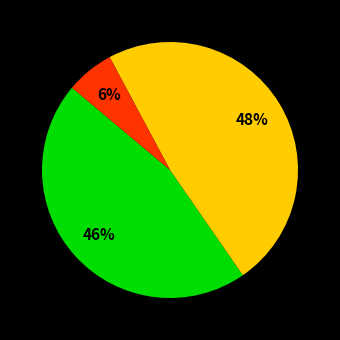

To the nearest percent, what is the average slice percentage?

33%